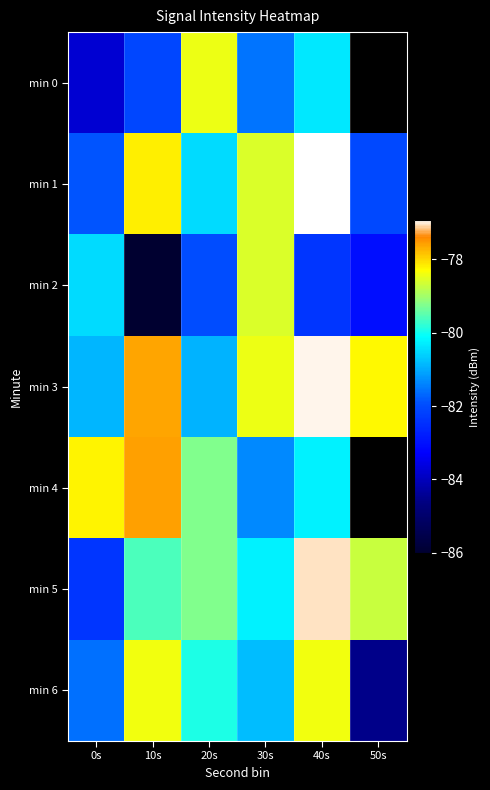

What is the maximum value shown in the chart?

-76.9